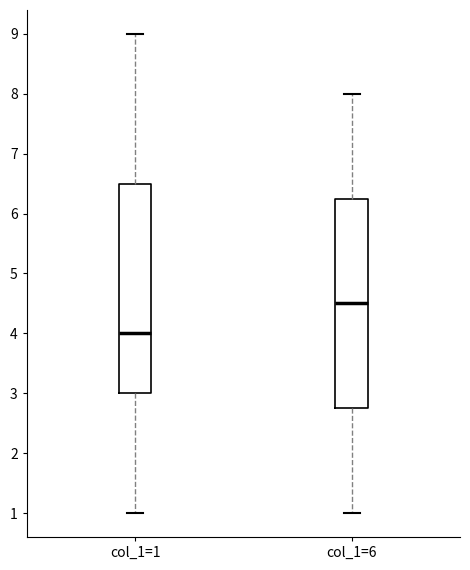

Where does the lower whisker of the box for col_1=1 end on the y-axis? The values are not printed on the chart, so give them approximately, as read against the axis.

1.0